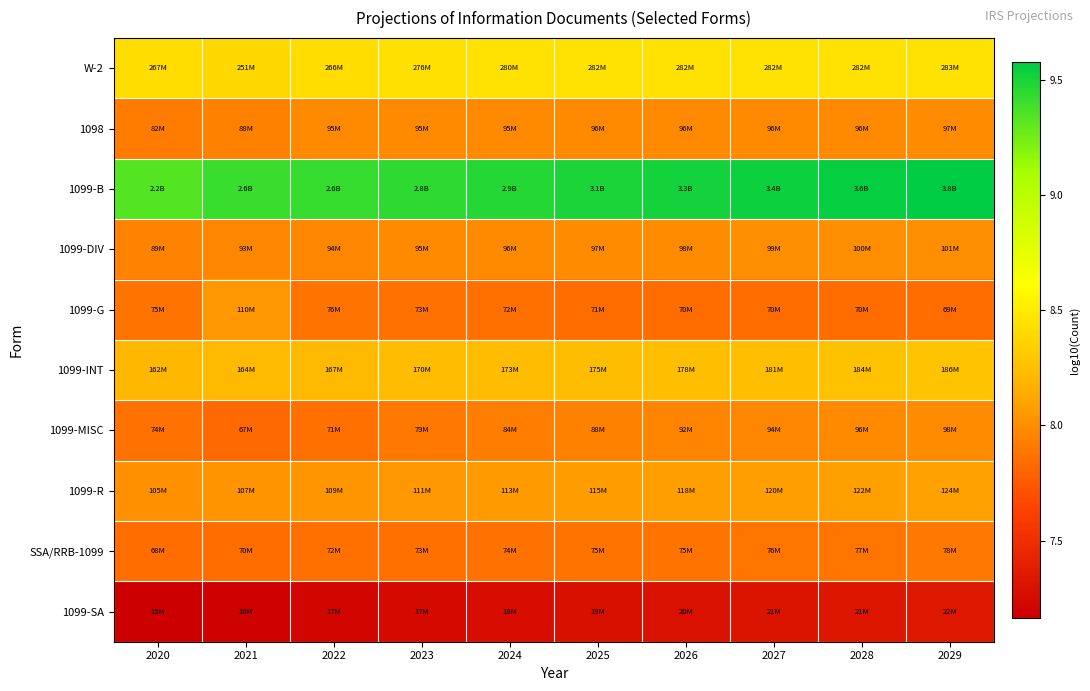

Which has a higher value, 2024 or 2026?

2026